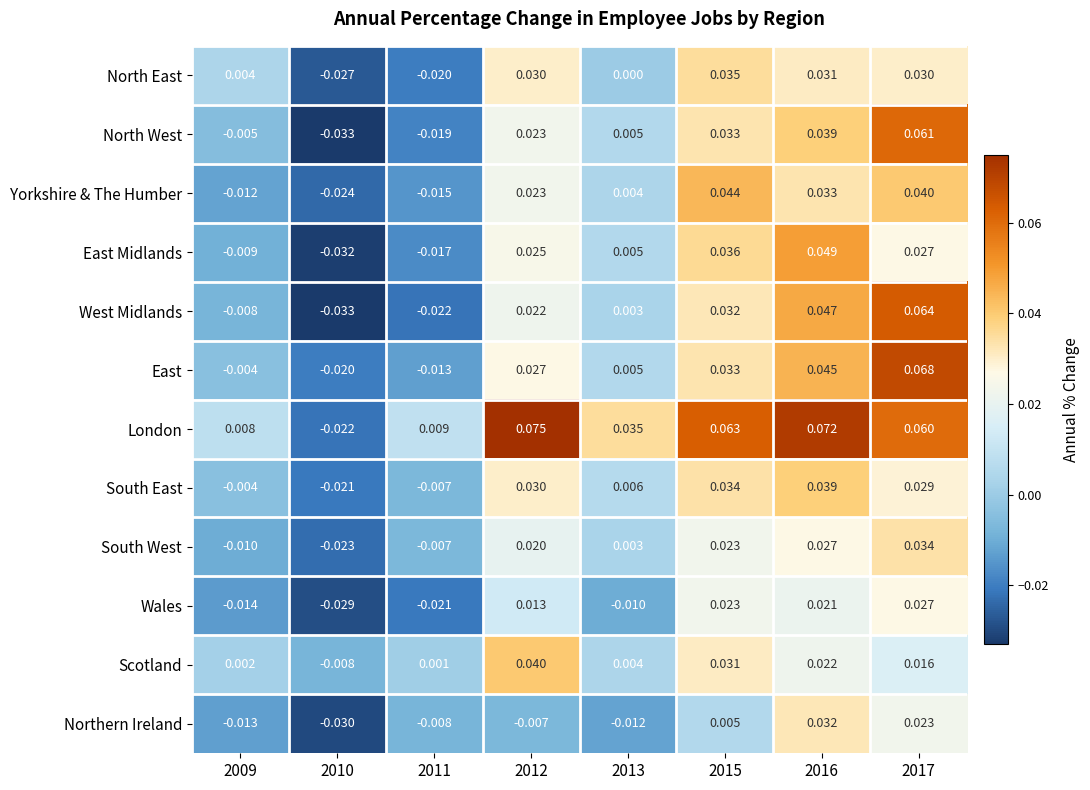

Between 2013 and 2015, which series saw the biggest shift?

Yorkshire & The Humber